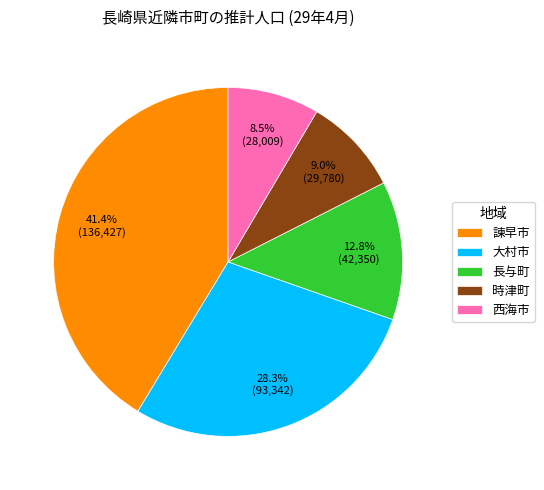

Rank the categories by value from lowest to highest.

西海市, 時津町, 長与町, 大村市, 諫早市